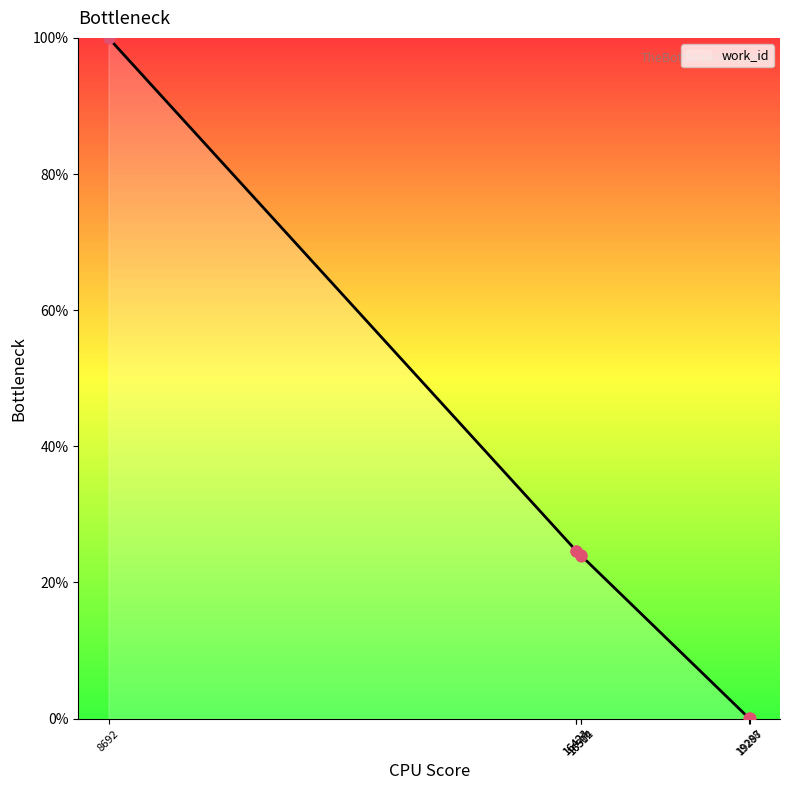

What is the greatest value displayed?

100.0